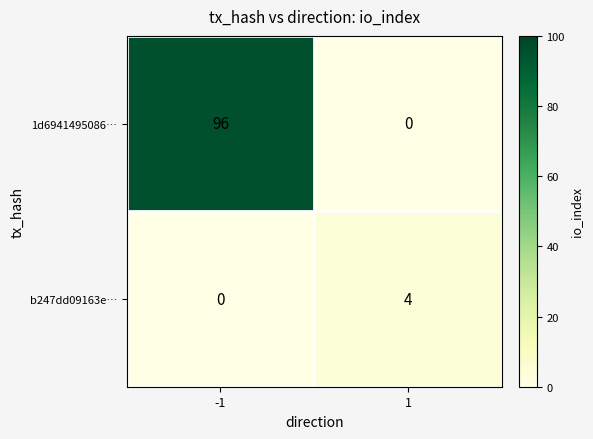

Reading left to right, list all the values displayed in this chart.

1d6941495086…: -1=96	1=0
b247dd09163e…: -1=0	1=4